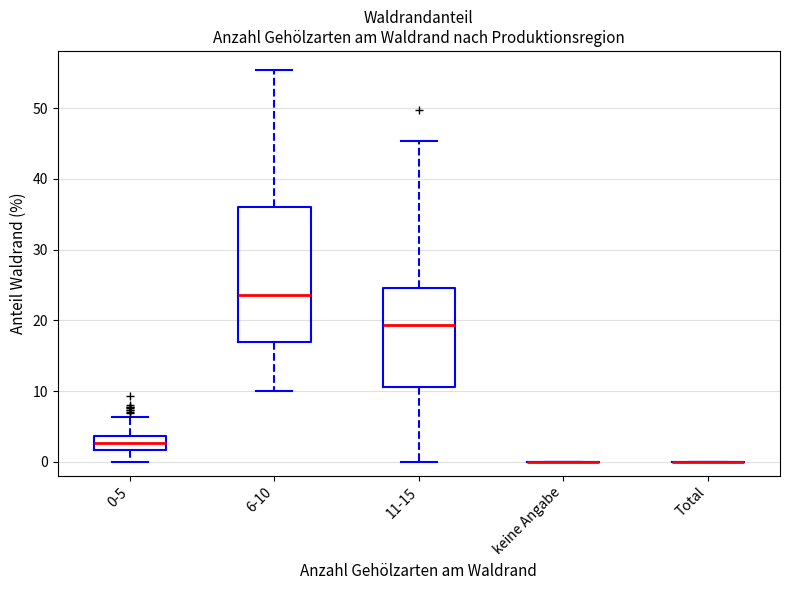

Reading left to right, read every box against the y-axis: the position of its median line, the range the box covers, and the ends of its whiskers. The values are not printed on the chart, so give them approximately, as read against the axis.

0-5: median 3, box 2 to 4, whiskers 0 to 6
6-10: median 24, box 17 to 36, whiskers 10 to 55
11-15: median 19, box 11 to 25, whiskers 0 to 45
keine Angabe: box collapsed to a line at 0, whiskers 0 to 0
Total: box collapsed to a line at 0, whiskers 0 to 0